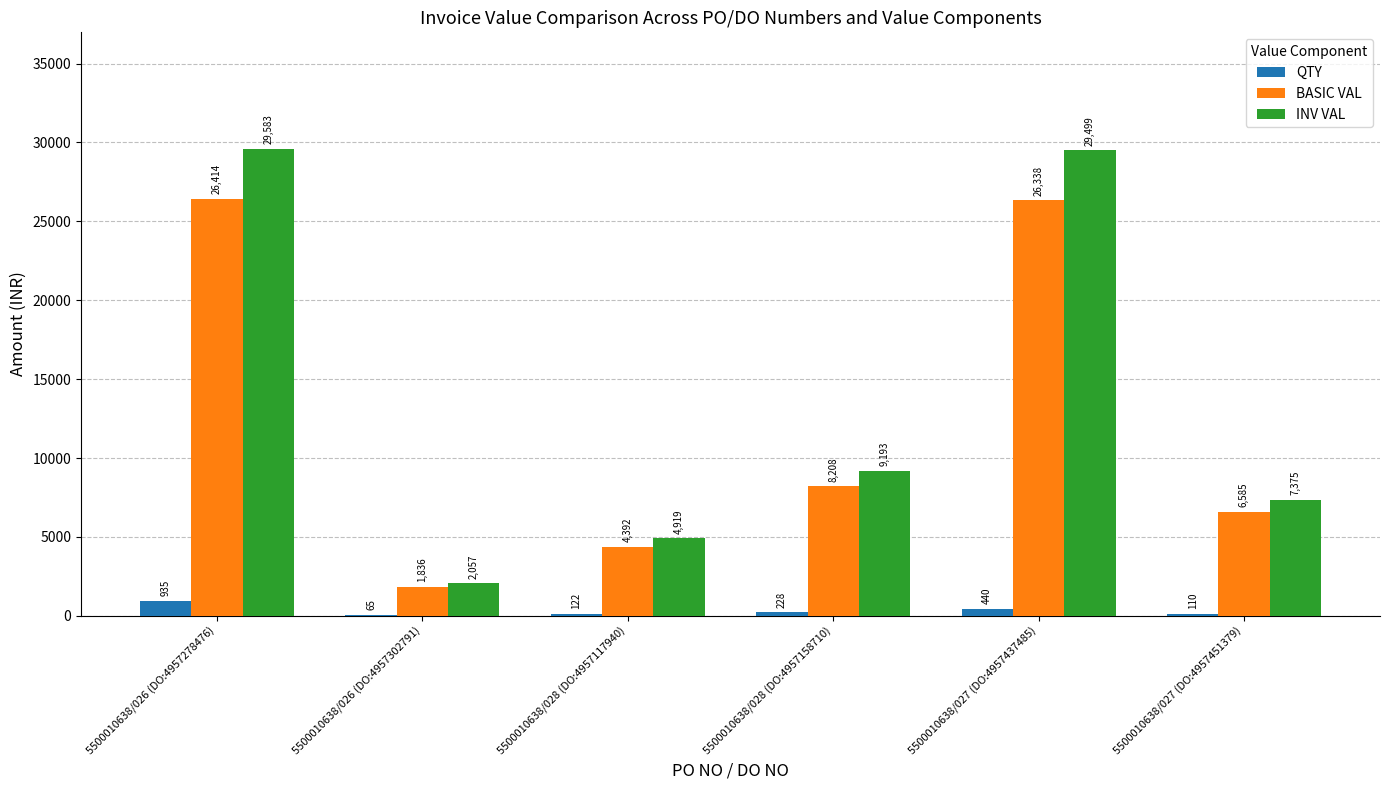

Between 5500010638/028 (DO:4957117940) and 5500010638/027 (DO:4957437485), which series saw the biggest shift?

INV VAL